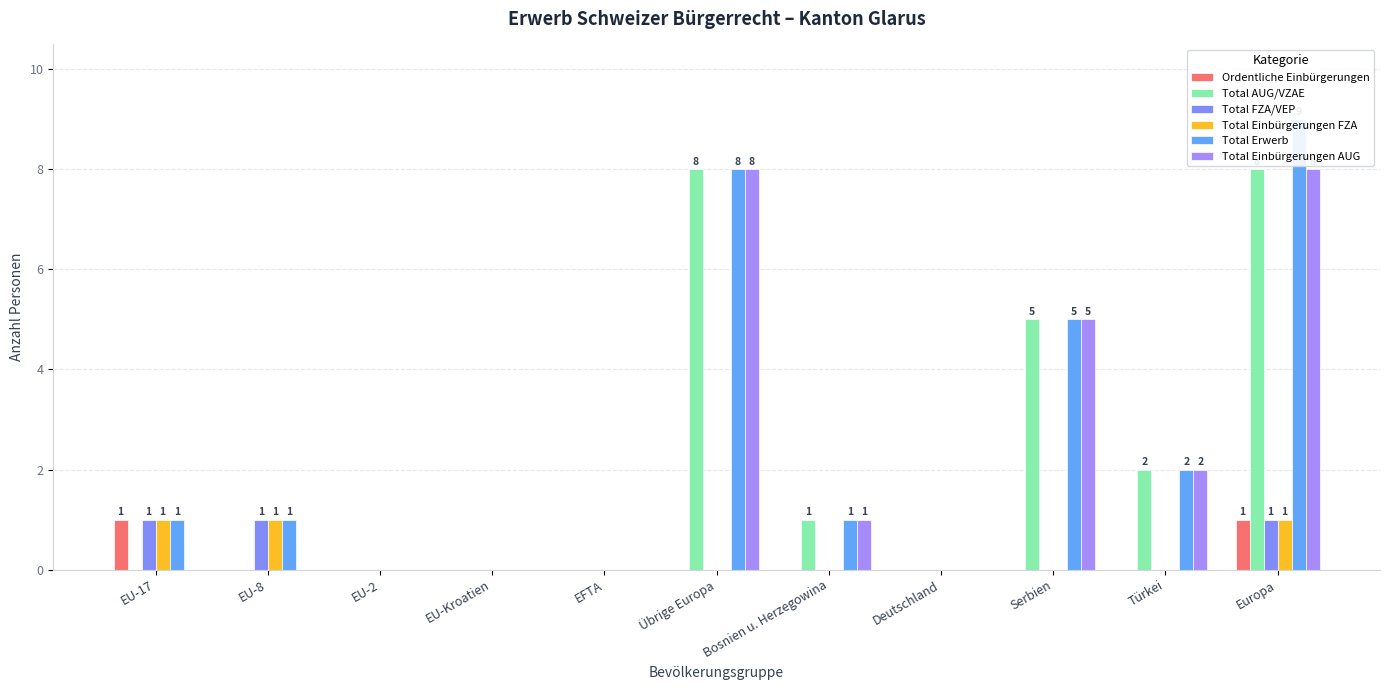

Reading left to right, extract all data points from this chart.

Ordentliche Einbürgerungen: 1	0	0	0	0	0	0	0	0	0	1
Total AUG/VZAE: 0	0	0	0	0	8	1	0	5	2	8
Total FZA/VEP: 1	1	0	0	0	0	0	0	0	0	1
Total Einbürgerungen FZA: 1	1	0	0	0	0	0	0	0	0	1
Total Erwerb: 1	1	0	0	0	8	1	0	5	2	9
Total Einbürgerungen AUG: 0	0	0	0	0	8	1	0	5	2	8